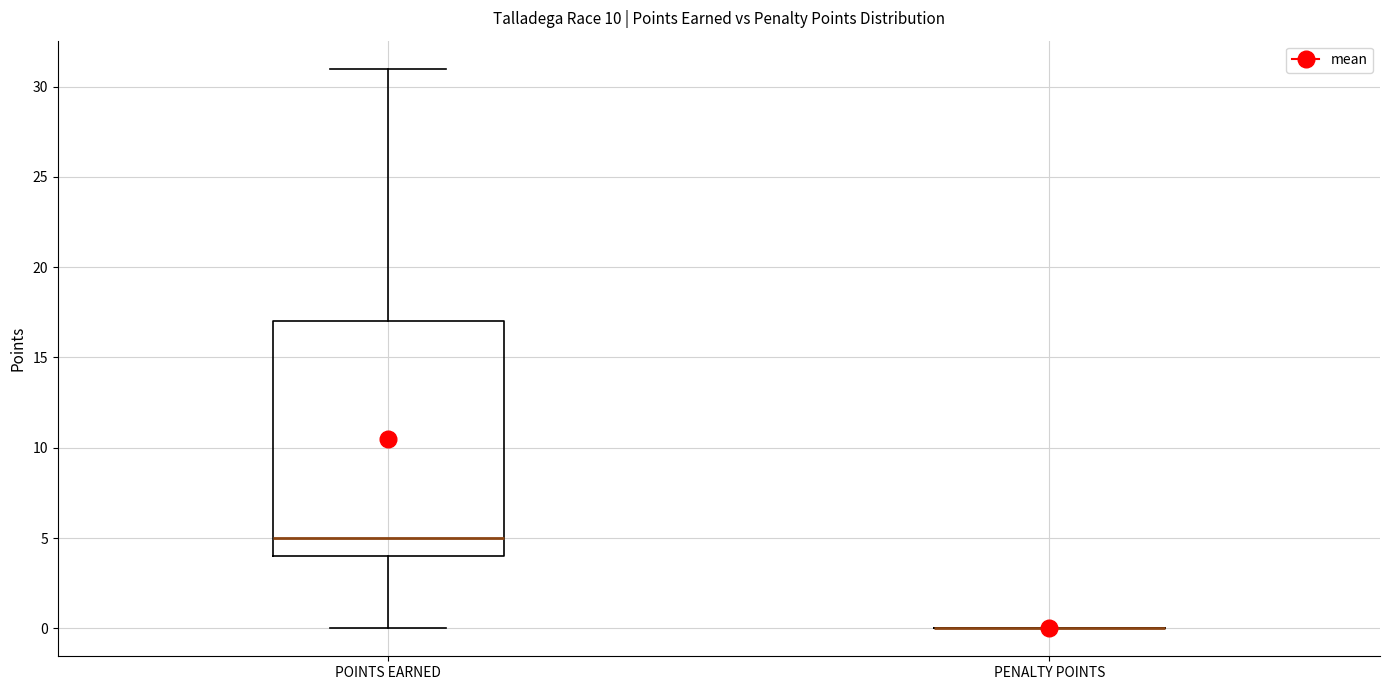

Reading left to right, transcribe this box plot: for each box, give where its median line is, the range the box spans, and where its two whiskers end, as read against the y-axis. The values are not printed on the chart, so give them approximately, as read against the axis.

POINTS EARNED: median 5, box 4 to 17, whiskers 0 to 31
PENALTY POINTS: box collapsed to a line at 0, whiskers 0 to 0